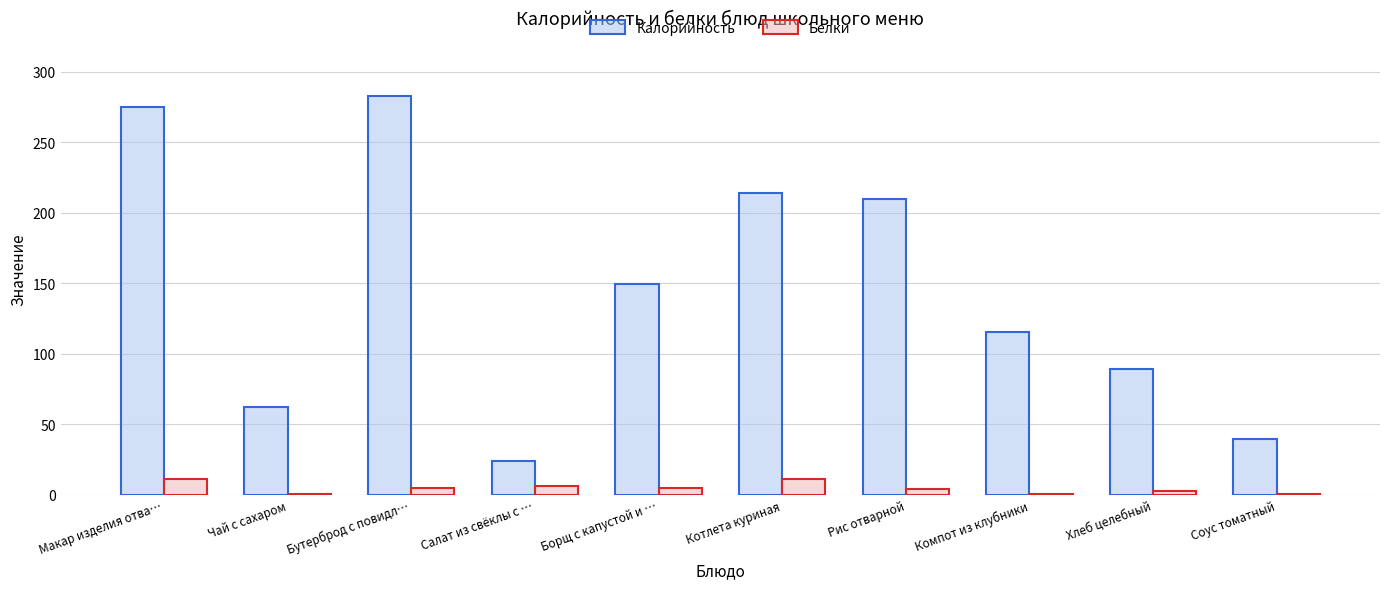

Does the chart contain stacked bars?

No